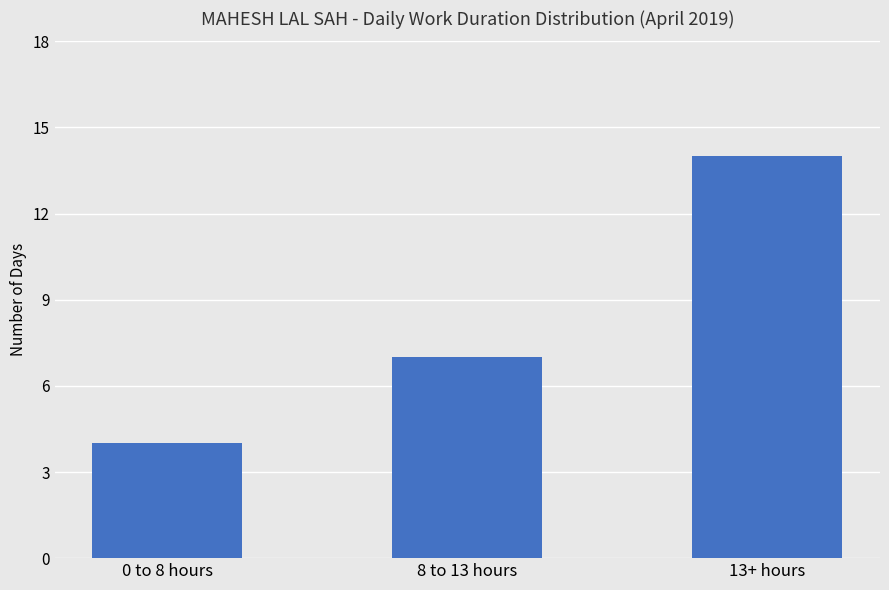

What is the minimum value shown in the chart?

4